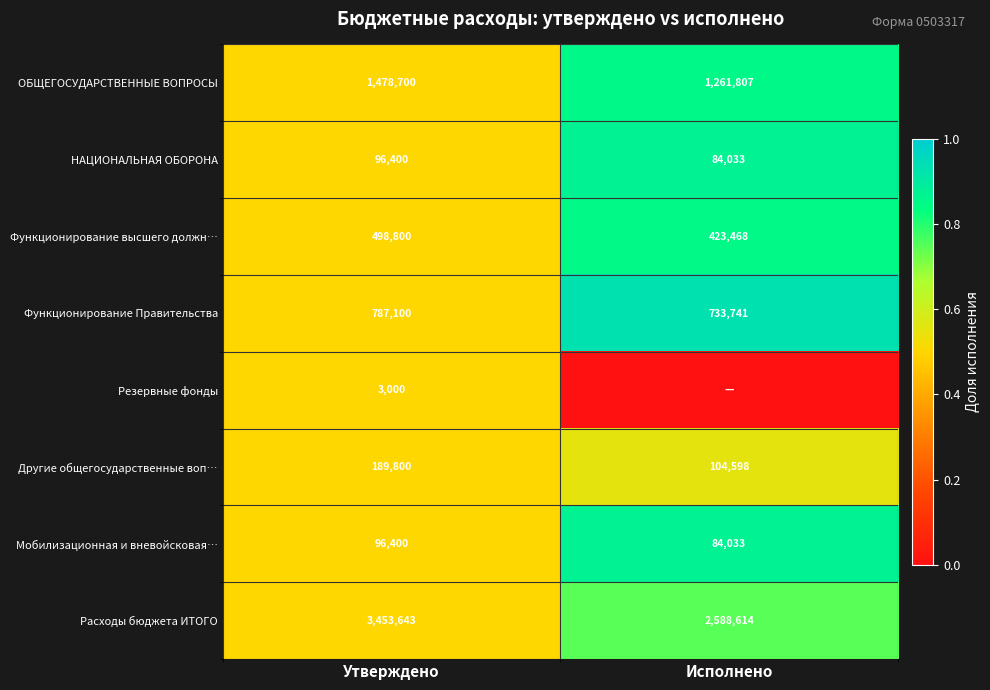

Is it true that Функционирование Правительства equals 0.2 at Исполнено?

False